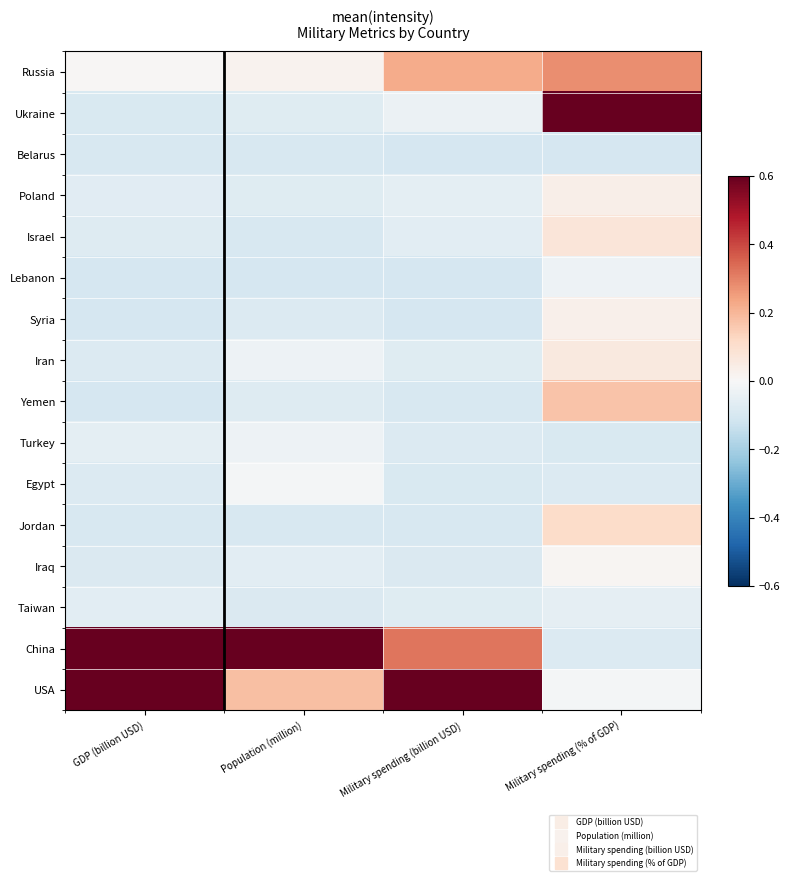

Reading left to right, transcribe all the data shown in this chart.

Russia: GDP (billion USD)=0.0	Population (million)=0.0	Military spending (billion USD)=0.2	Military spending (% of GDP)=0.3
Ukraine: GDP (billion USD)=-0.1	Population (million)=-0.1	Military spending (billion USD)=-0.0	Military spending (% of GDP)=1.1
Belarus: GDP (billion USD)=-0.1	Population (million)=-0.1	Military spending (billion USD)=-0.1	Military spending (% of GDP)=-0.1
Poland: GDP (billion USD)=-0.1	Population (million)=-0.1	Military spending (billion USD)=-0.1	Military spending (% of GDP)=0.0
Israel: GDP (billion USD)=-0.1	Population (million)=-0.1	Military spending (billion USD)=-0.1	Military spending (% of GDP)=0.1
Lebanon: GDP (billion USD)=-0.1	Population (million)=-0.1	Military spending (billion USD)=-0.1	Military spending (% of GDP)=-0.0
Syria: GDP (billion USD)=-0.1	Population (million)=-0.1	Military spending (billion USD)=-0.1	Military spending (% of GDP)=0.0
Iran: GDP (billion USD)=-0.1	Population (million)=-0.0	Military spending (billion USD)=-0.1	Military spending (% of GDP)=0.1
Yemen: GDP (billion USD)=-0.1	Population (million)=-0.1	Military spending (billion USD)=-0.1	Military spending (% of GDP)=0.2
Turkey: GDP (billion USD)=-0.1	Population (million)=-0.0	Military spending (billion USD)=-0.1	Military spending (% of GDP)=-0.1
Egypt: GDP (billion USD)=-0.1	Population (million)=-0.0	Military spending (billion USD)=-0.1	Military spending (% of GDP)=-0.1
Jordan: GDP (billion USD)=-0.1	Population (million)=-0.1	Military spending (billion USD)=-0.1	Military spending (% of GDP)=0.1
Iraq: GDP (billion USD)=-0.1	Population (million)=-0.1	Military spending (billion USD)=-0.1	Military spending (% of GDP)=0.0
Taiwan: GDP (billion USD)=-0.1	Population (million)=-0.1	Military spending (billion USD)=-0.1	Military spending (% of GDP)=-0.1
China: GDP (billion USD)=0.7	Population (million)=1.1	Military spending (billion USD)=0.3	Military spending (% of GDP)=-0.1
USA: GDP (billion USD)=1.1	Population (million)=0.2	Military spending (billion USD)=1.1	Military spending (% of GDP)=-0.0